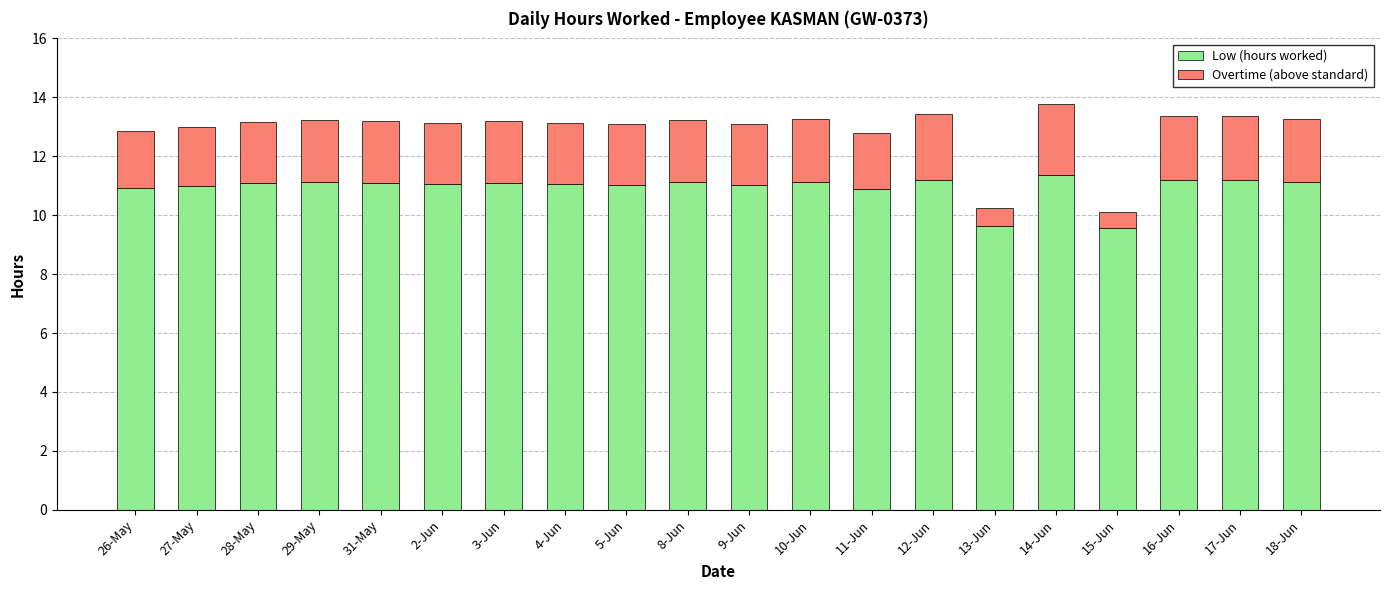

What is the difference between the maximum and second lowest values in the Low (hours worked) series?

1.8